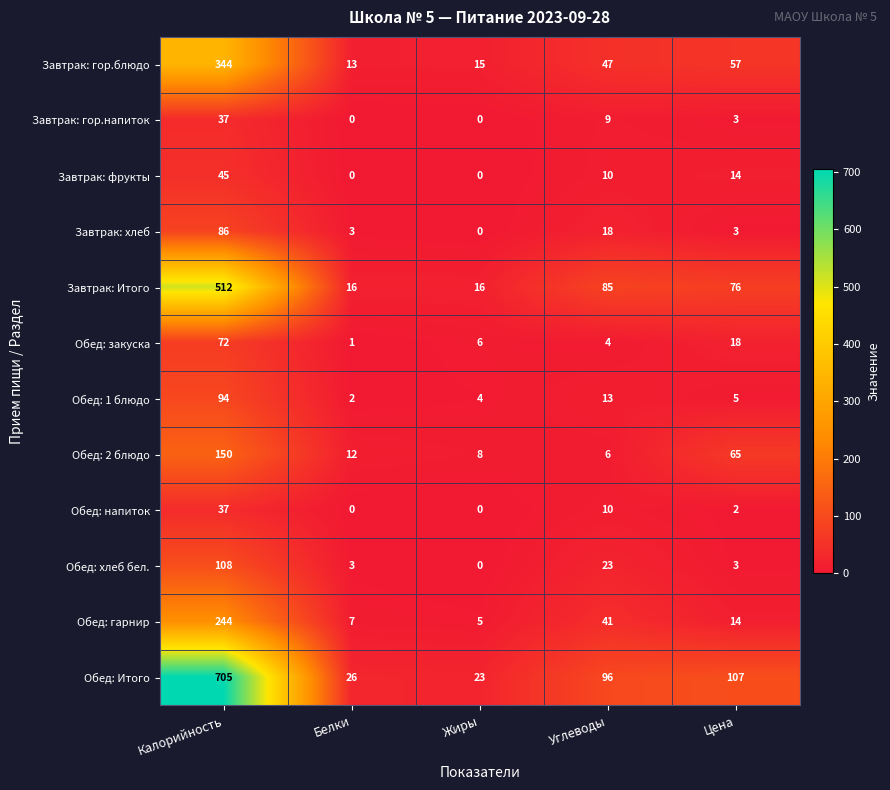

Between Калорийность and Углеводы, which series saw the biggest shift?

Обед: Итого